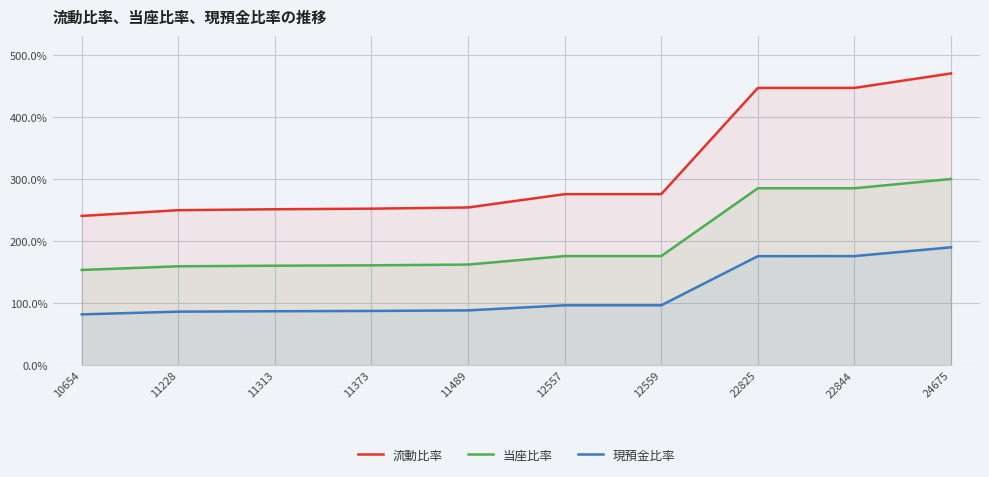

List the labels in order of 当座比率 value, smallest first.

10654, 11228, 11313, 11373, 11489, 12557, 12559, 22825, 22844, 24675